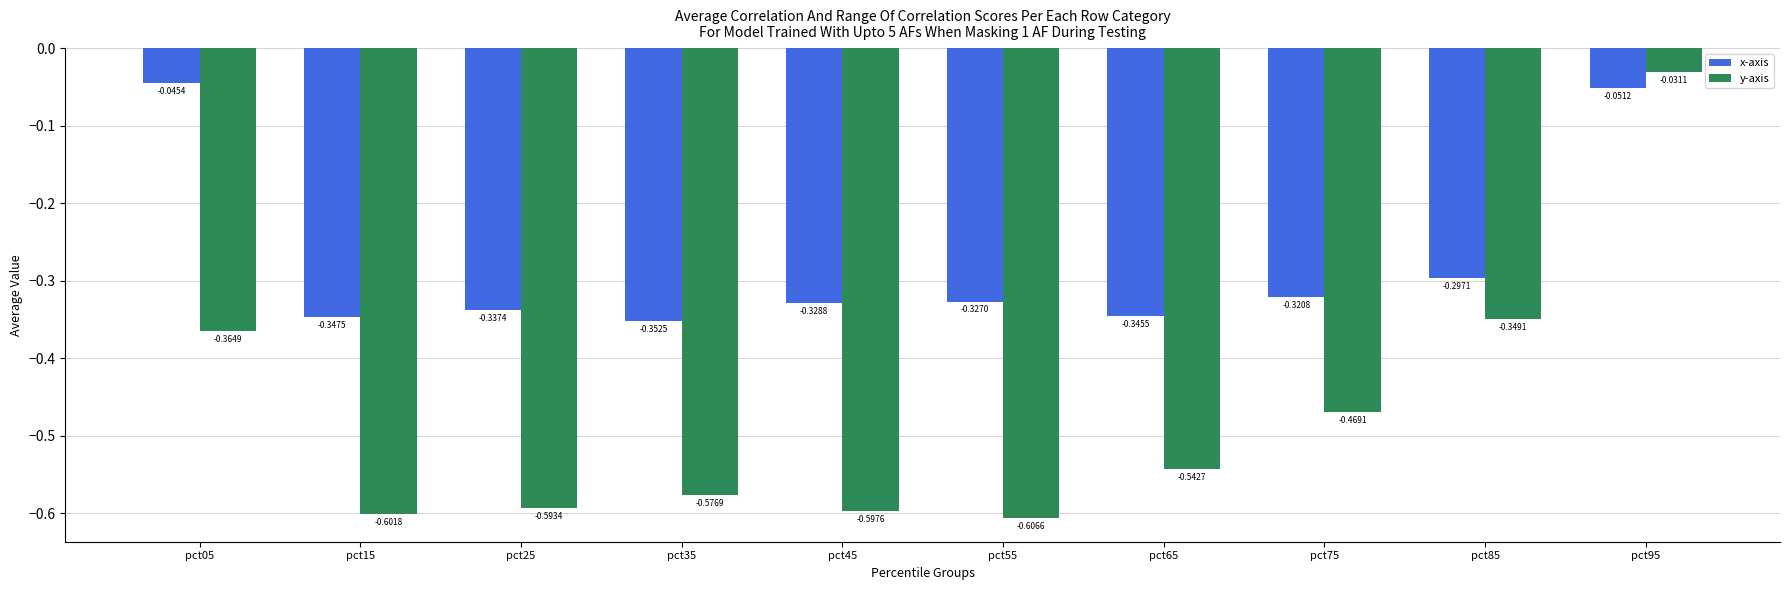

What is the difference between the second highest and second lowest values in the x-axis series?

0.3